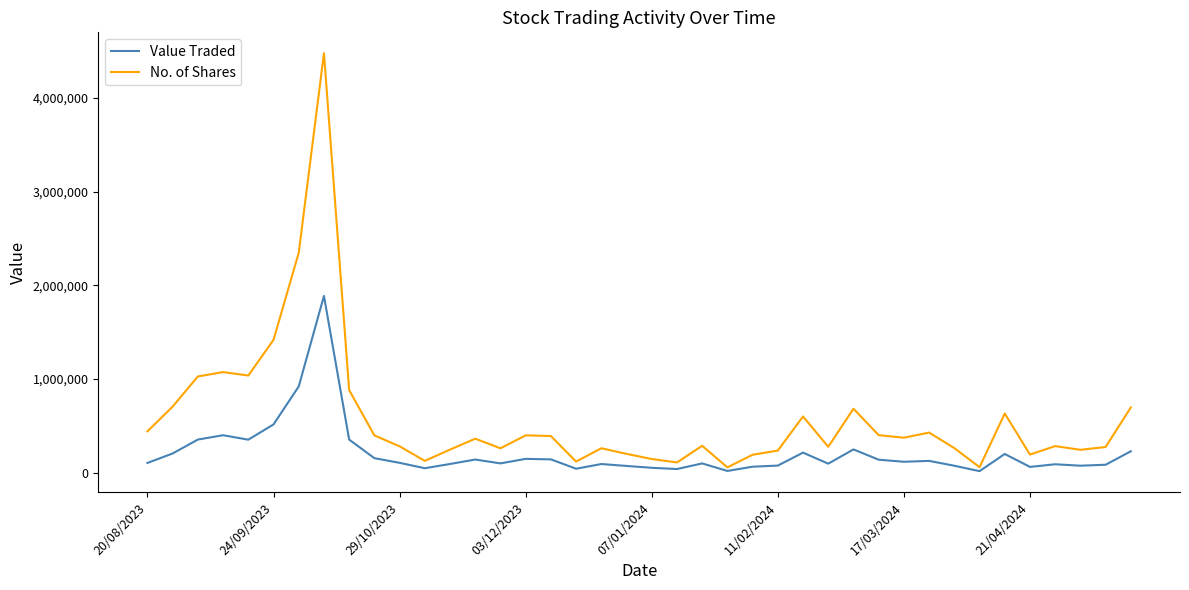

Rank the series by their maximum value, from highest to lowest.

No. of Shares, Value Traded